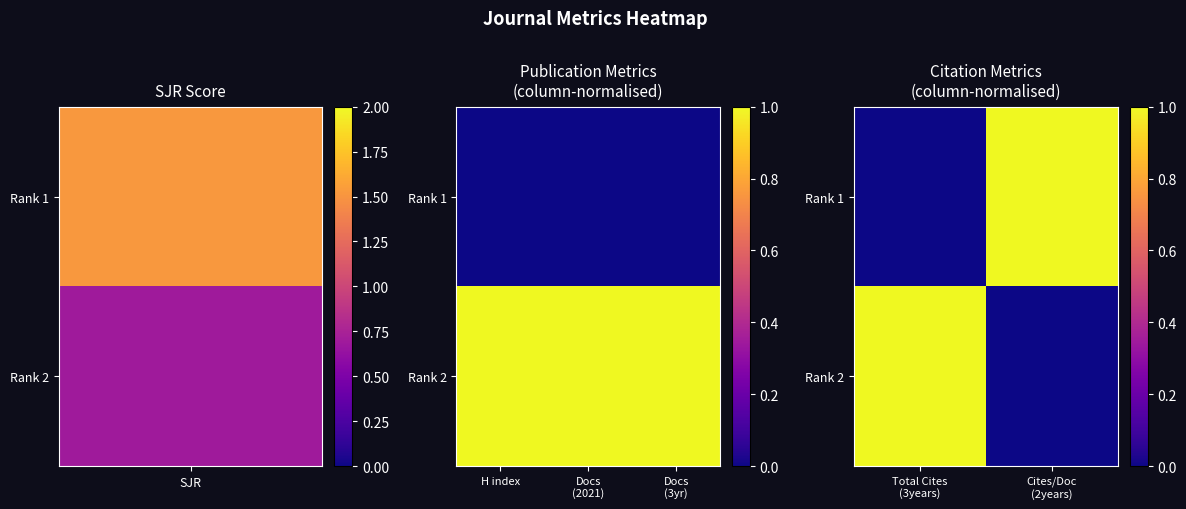

Rank the series by their maximum value, from highest to lowest.

Rank 1, Rank 2